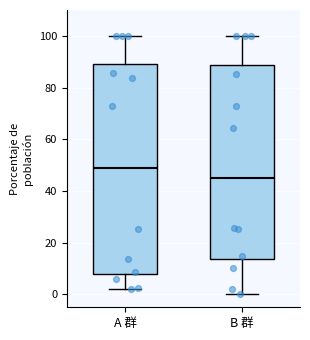

Reading left to right, transcribe this box plot: for each box, give where its median line is, the range the box spans, and where its two whiskers end, as read against the y-axis. The values are not printed on the chart, so give them approximately, as read against the axis.

A 群: median 50, box 8 to 90, whiskers 2 to 100
B 群: median 44, box 14 to 88, whiskers 0 to 100